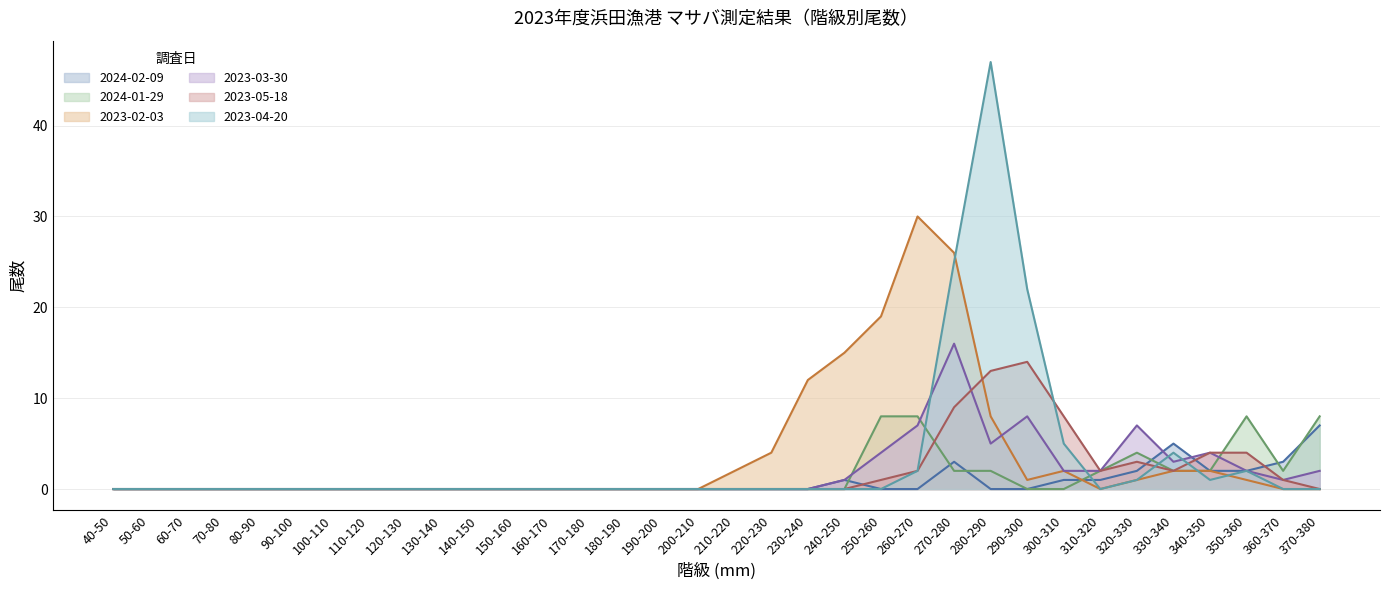

Reading left to right, extract all data points from this chart.

2024-02-09: 0	0	0	0	0	0	0	0	0	0	0	0	0	0	0	0	0	0	0	0	1	0	0	3	0	0	1	1	2	5	2	2	3	7
2024-01-29: 0	0	0	0	0	0	0	0	0	0	0	0	0	0	0	0	0	0	0	0	0	8	8	2	2	0	0	2	4	2	2	8	2	8
2023-02-03: 0	0	0	0	0	0	0	0	0	0	0	0	0	0	0	0	0	2	4	12	15	19	30	26	8	1	2	0	1	2	2	1	0	0
2023-03-30: 0	0	0	0	0	0	0	0	0	0	0	0	0	0	0	0	0	0	0	0	1	4	7	16	5	8	2	2	7	3	4	2	1	2
2023-05-18: 0	0	0	0	0	0	0	0	0	0	0	0	0	0	0	0	0	0	0	0	0	1	2	9	13	14	8	2	3	2	4	4	1	0
2023-04-20: 0	0	0	0	0	0	0	0	0	0	0	0	0	0	0	0	0	0	0	0	0	0	2	25	47	22	5	0	1	4	1	2	0	0